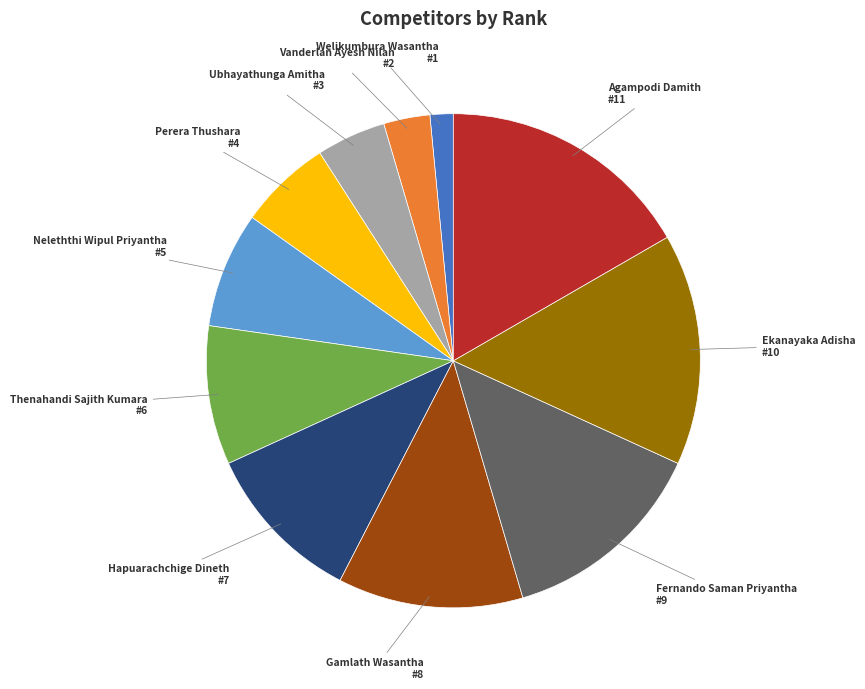

Count the number of slices in the pie.

11